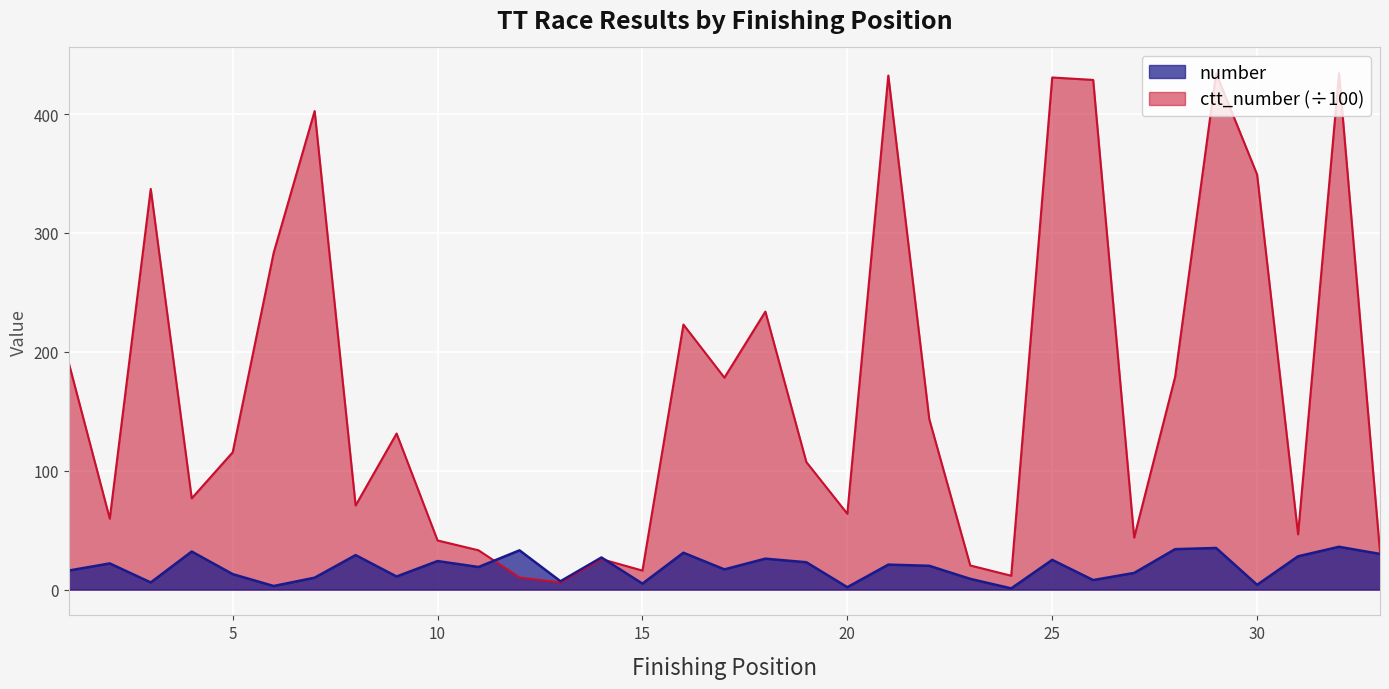

What is the total value across all series at 8?

99.7